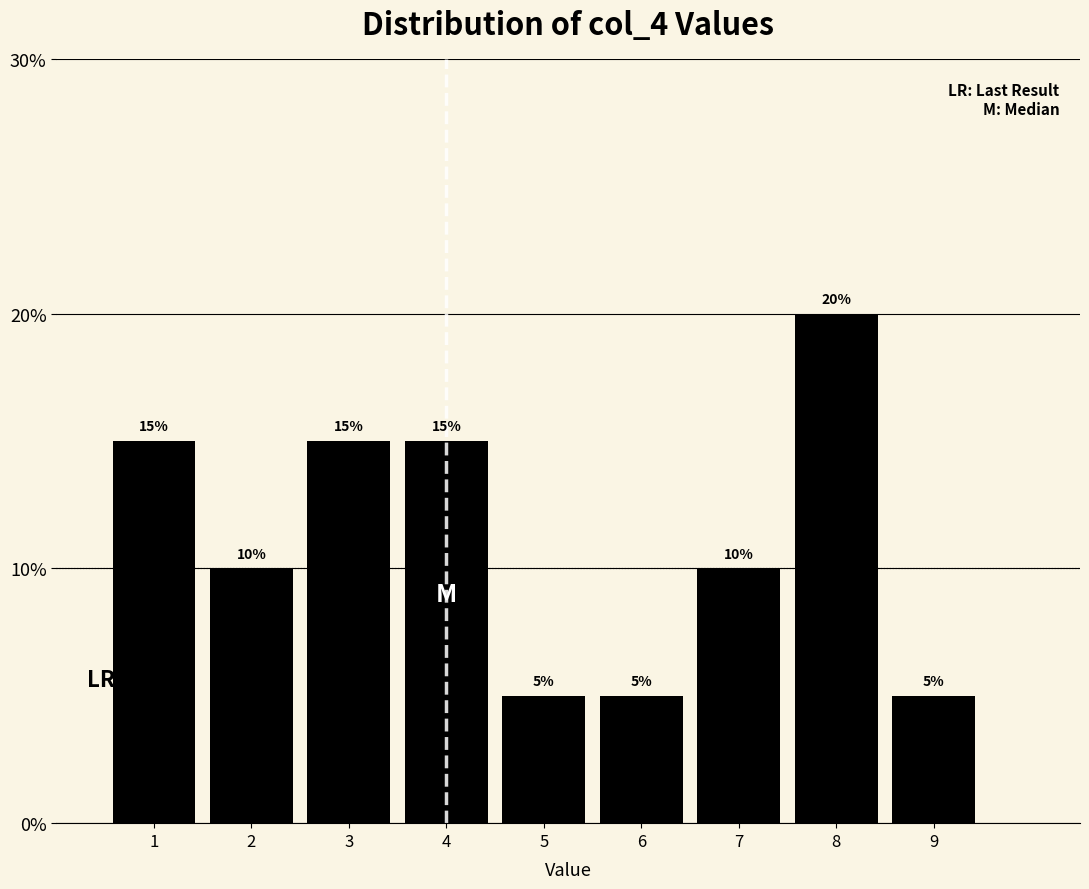

Reading left to right, list every bar in this chart as the range it spans on the x-axis followed by its height.

0.5 to 1.5: 15
1.5 to 2.5: 10
2.5 to 3.5: 15
3.5 to 4.5: 15
4.5 to 5.5: 5
5.5 to 6.5: 5
6.5 to 7.5: 10
7.5 to 8.5: 20
8.5 to 9.5: 5